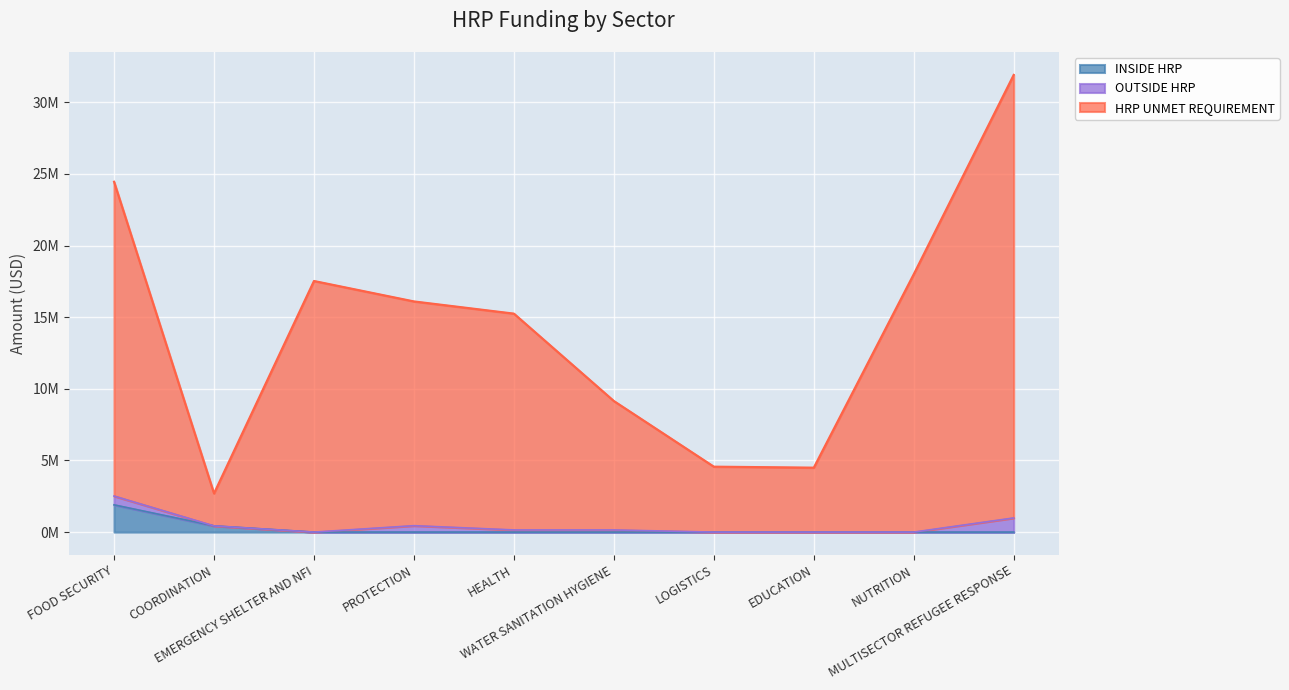

What is the sum of all INSIDE HRP values?

2336045